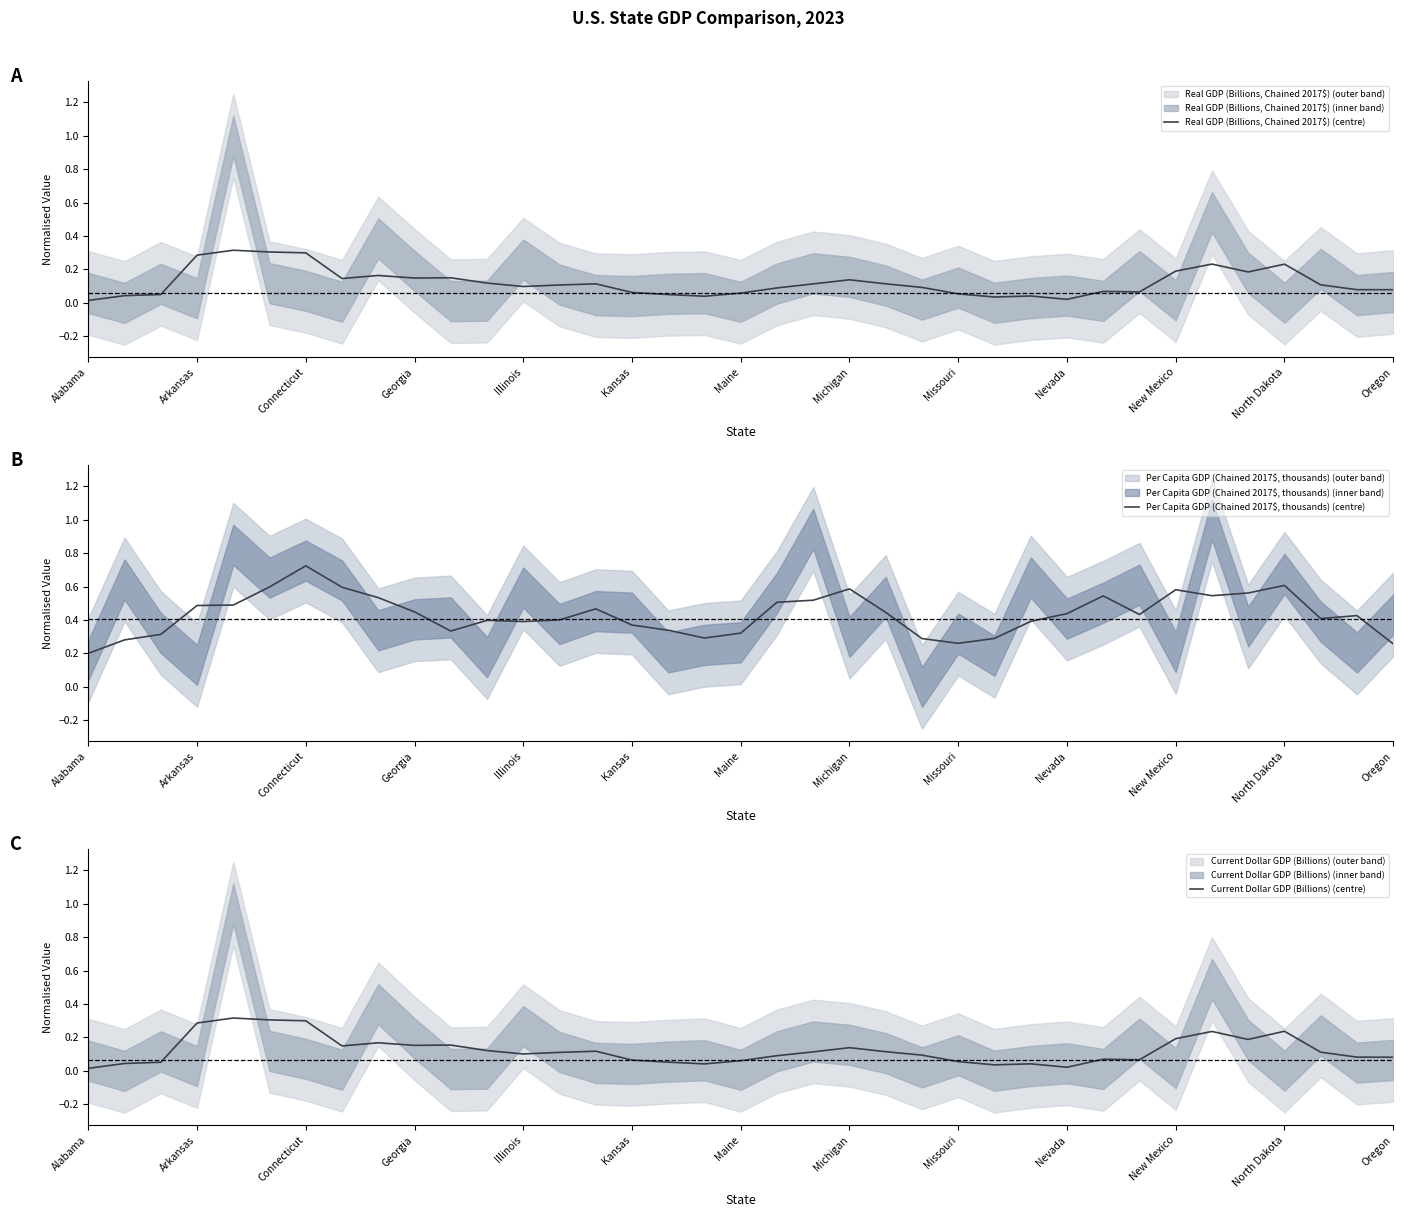

Is it true that Real GDP (Billions, Chained 2017$) (centre) equals 0.0 at Missouri?

False